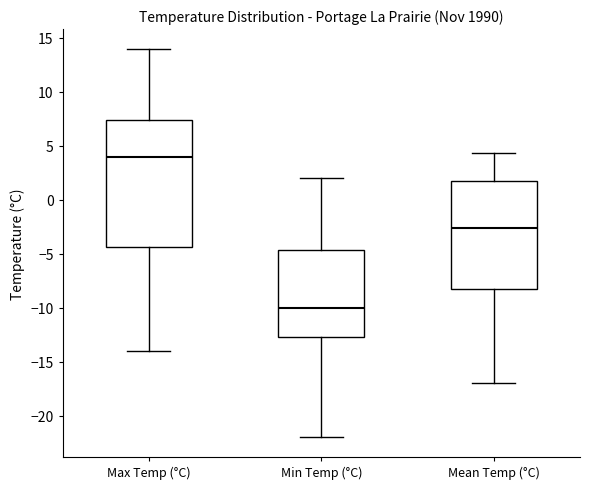

Reading left to right, transcribe this box plot: for each box, give where its median line is, the range the box spans, and where its two whiskers end, as read against the y-axis. The values are not printed on the chart, so give them approximately, as read against the axis.

Max Temp (°C): median 4.0, box -4.5 to 7.5, whiskers -14.0 to 14.0
Min Temp (°C): median -10.0, box -12.5 to -4.5, whiskers -22.0 to 2.0
Mean Temp (°C): median -2.5, box -8.0 to 1.5, whiskers -17.0 to 4.5